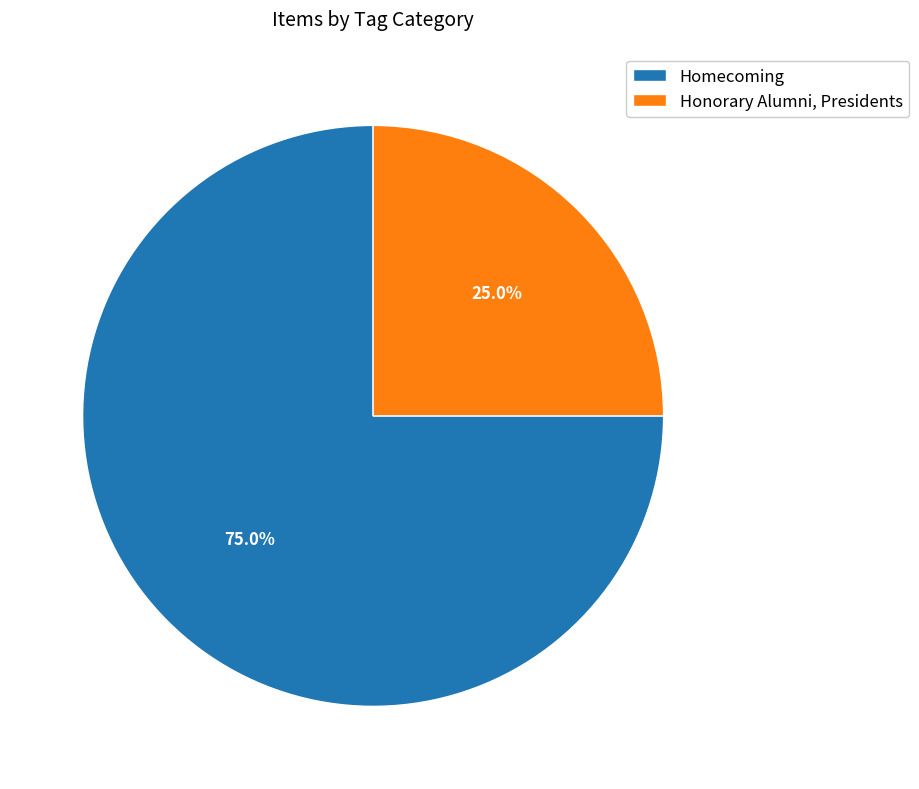

How much of the chart is everything except Homecoming?

25.0%